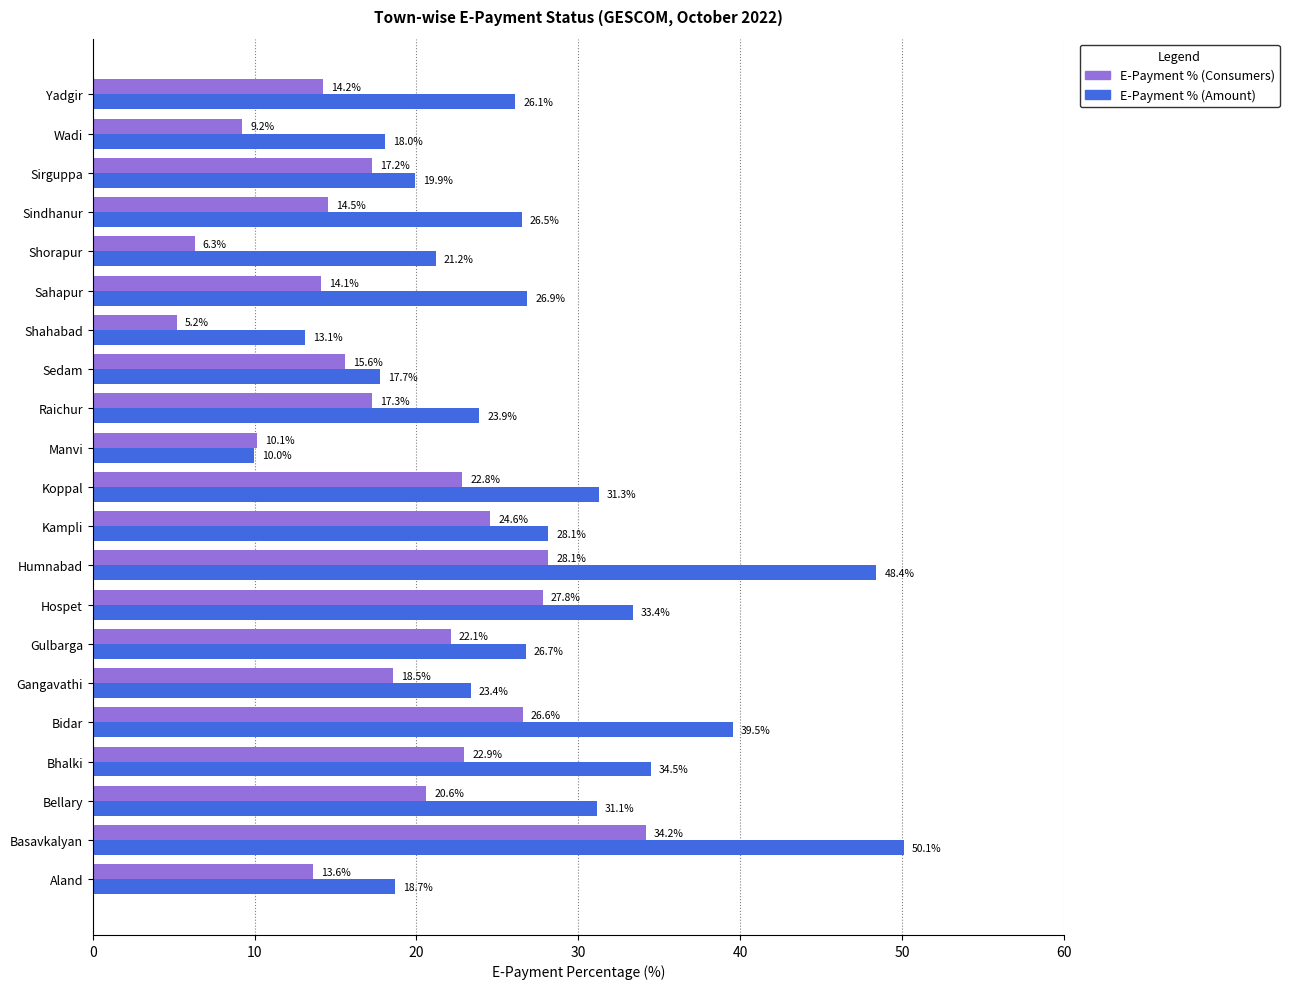

How many data points in E-Payment % (Amount) are above 26?

12